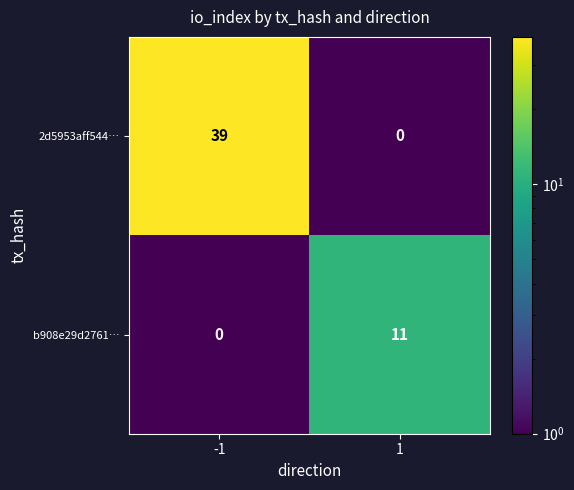

Which series has the widest spread of values?

2d5953aff544…